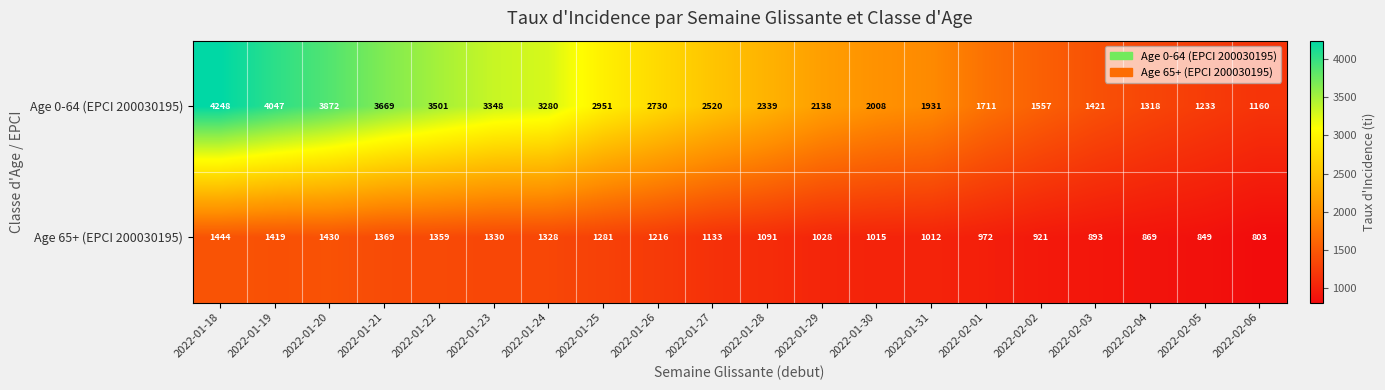

Rank the series by their maximum value, from highest to lowest.

Age 0-64 (EPCI 200030195), Age 65+ (EPCI 200030195)